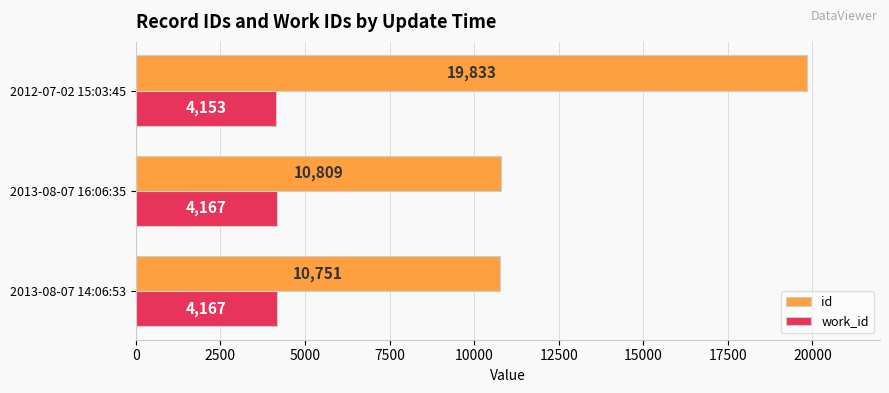

What is the difference between the maximum and minimum values in the id series?

9082